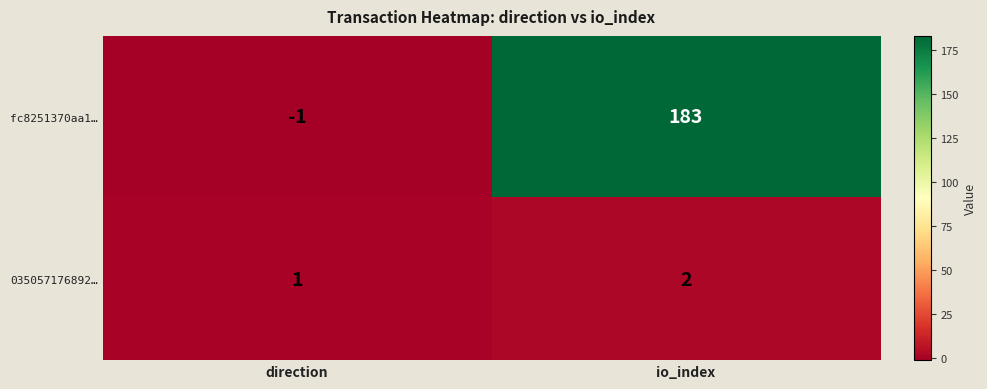

What is the difference between the fc8251370aa1… values at direction and io_index?

184